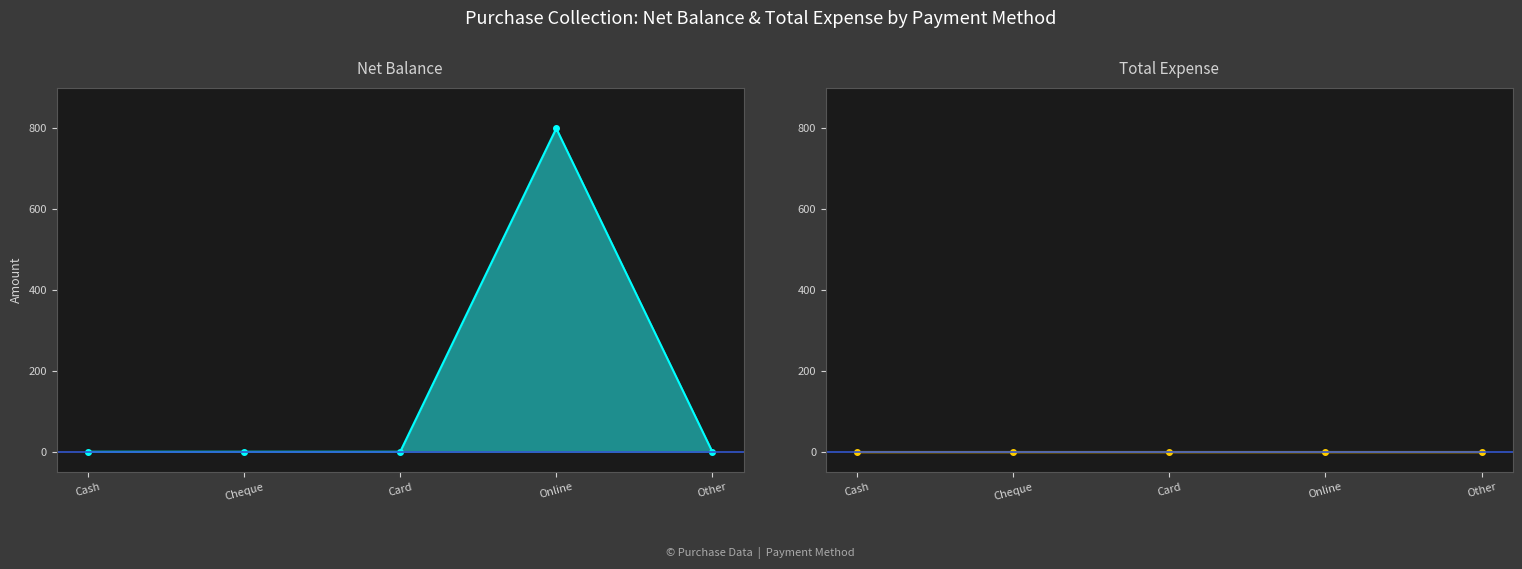

Which series has the widest spread of values?

Net Balance